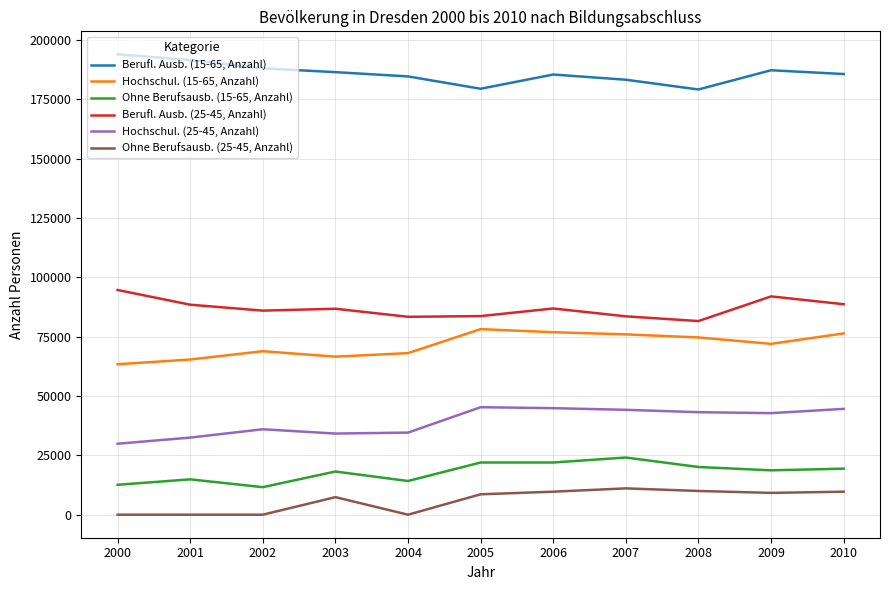

True or false: Ohne Berufsausb. (25-45, Anzahl) and Berufl. Ausb. (15-65, Anzahl) intersect in this chart.

False